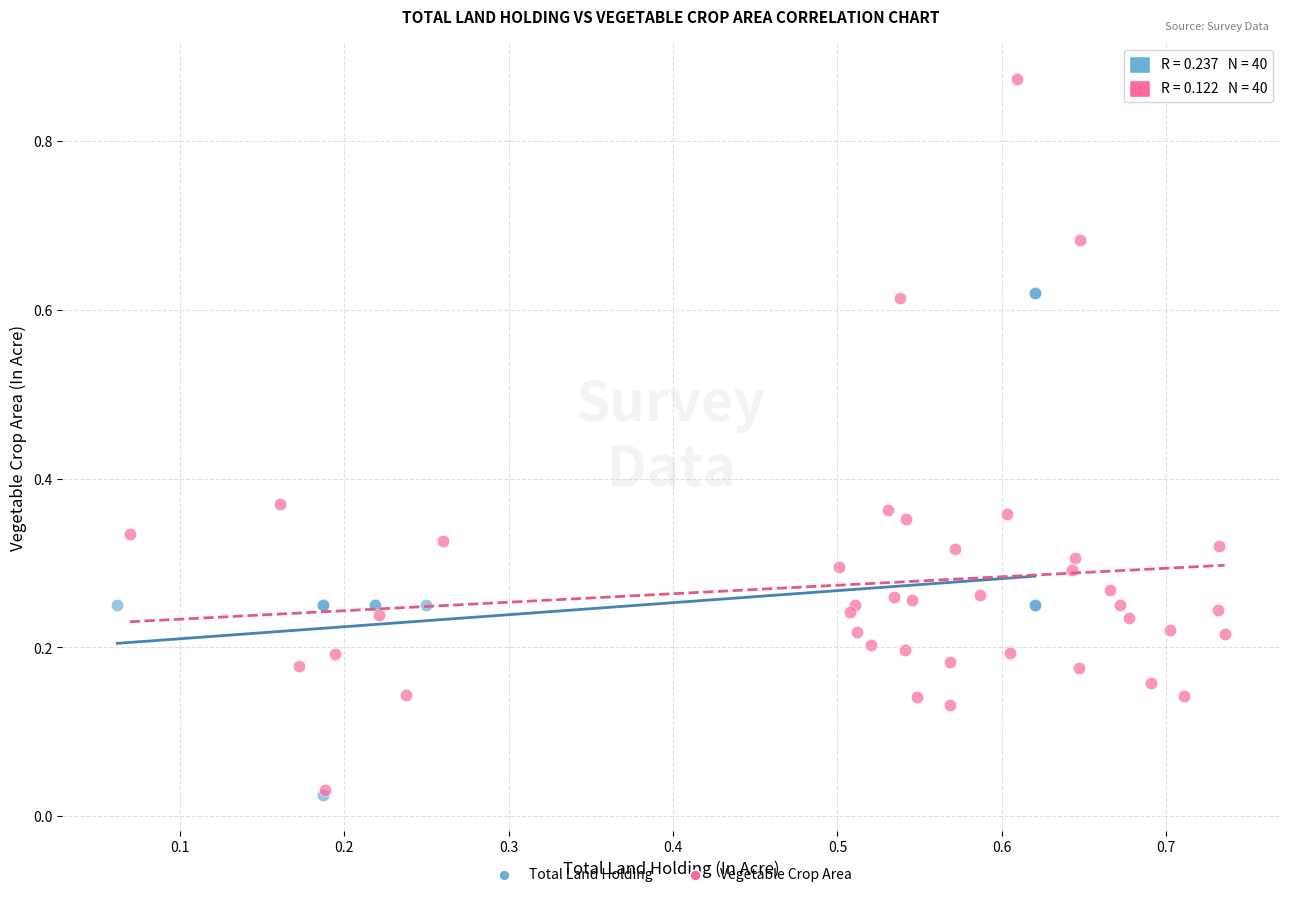

Which series has the largest Y range (max minus min)?

Vegetable Crop Area